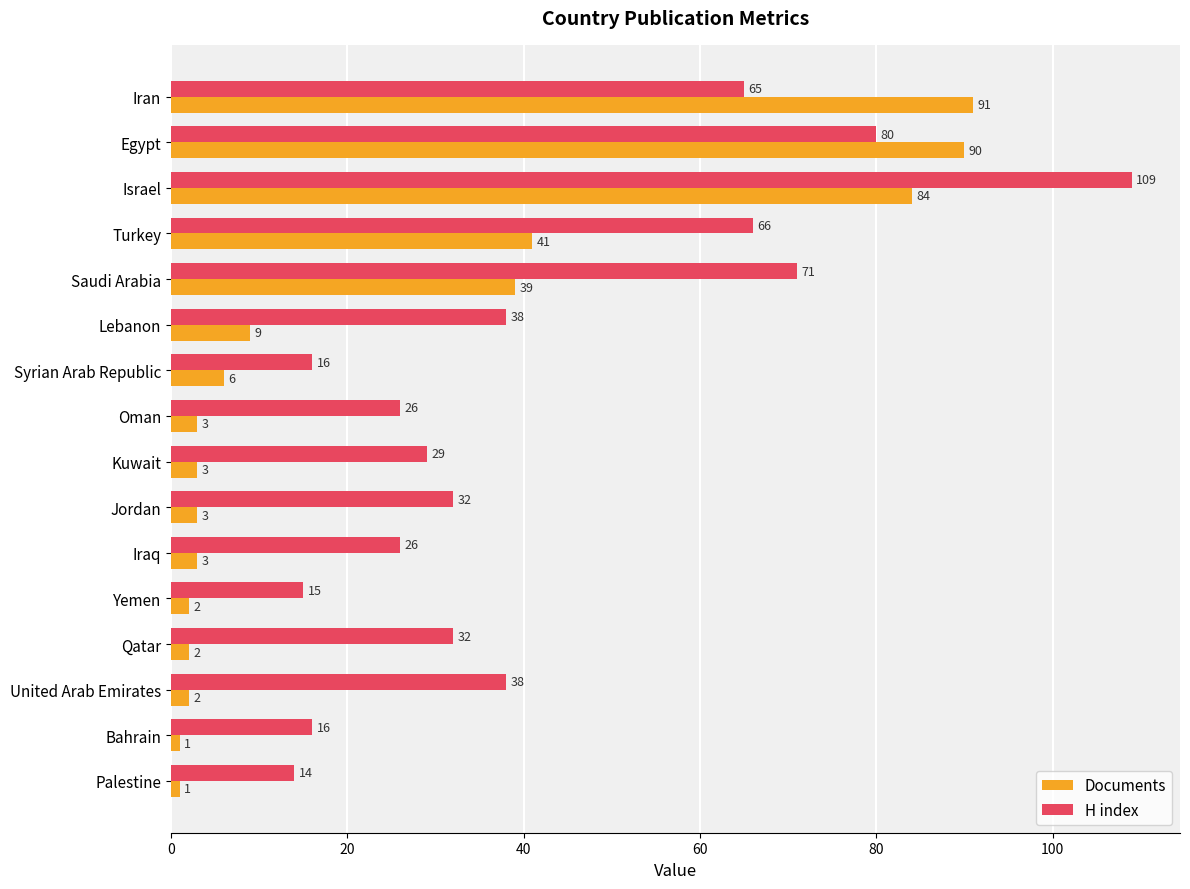

At which label does H index reach its peak?

Israel